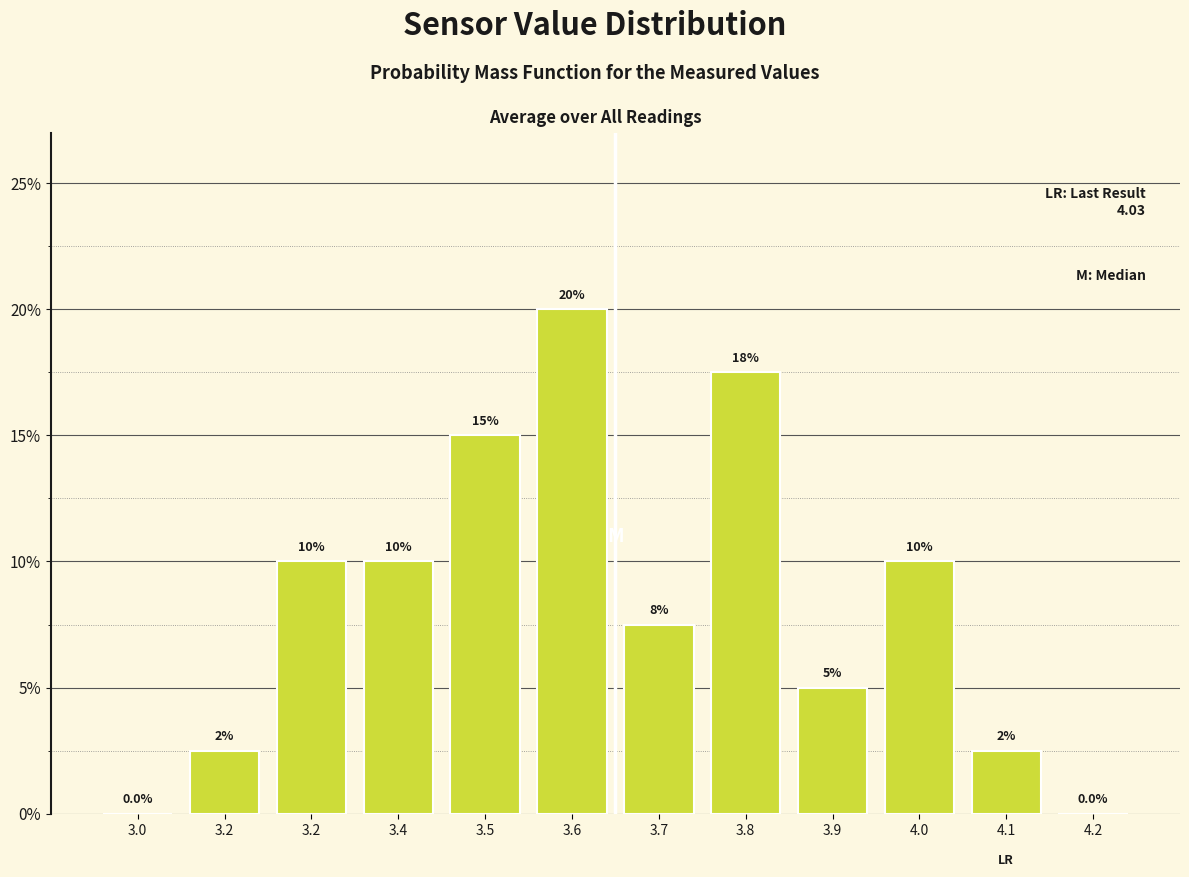

Count the number of categories in the chart.

12